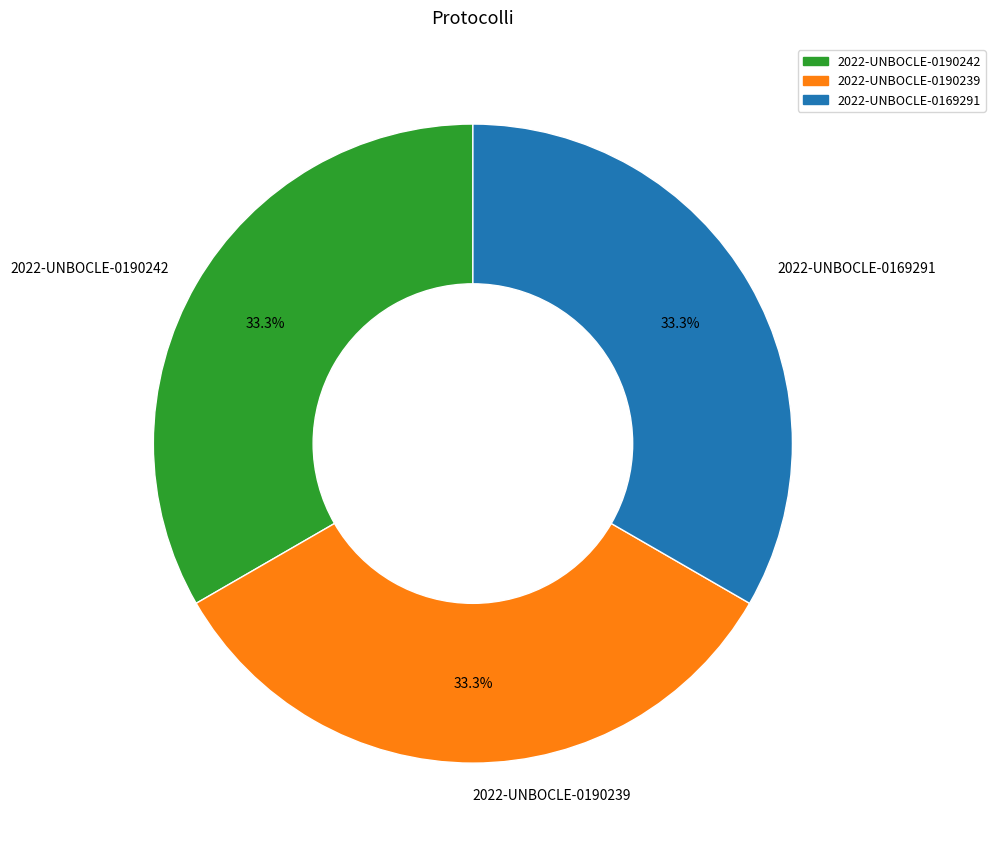

To the nearest percent, what percentage of the pie is 2022-UNBOCLE-0190242?

33%